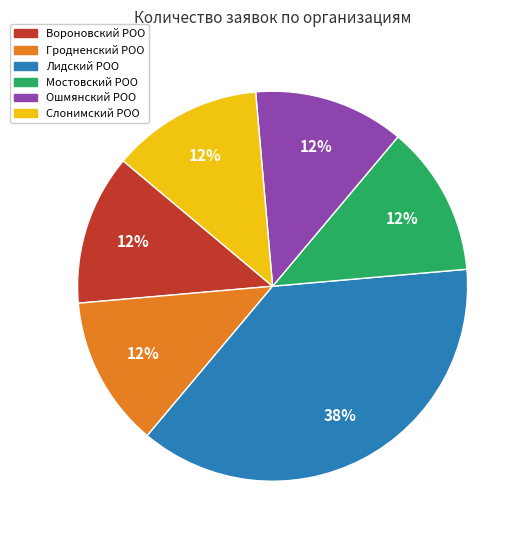

Between Лидский РОО and Мостовский РОО, which is larger?

Лидский РОО